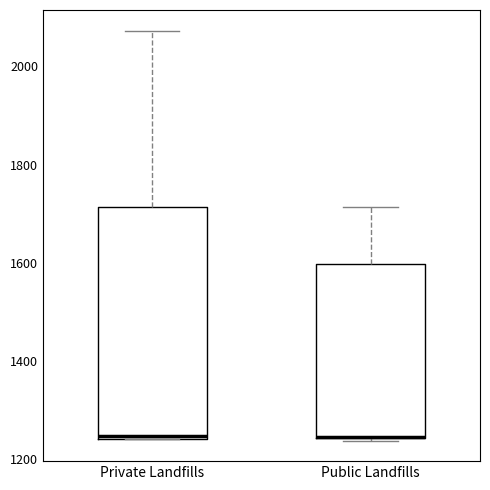

Reading left to right, read every box against the y-axis: the position of its median line, the range the box covers, and the ends of its whiskers. The values are not printed on the chart, so give them approximately, as read against the axis.

Private Landfills: median 1240, box 1240 to 1720, whiskers 1240 to 2080
Public Landfills: median 1240 (drawn on the box's lower edge), box 1240 to 1600, whiskers 1240 to 1720